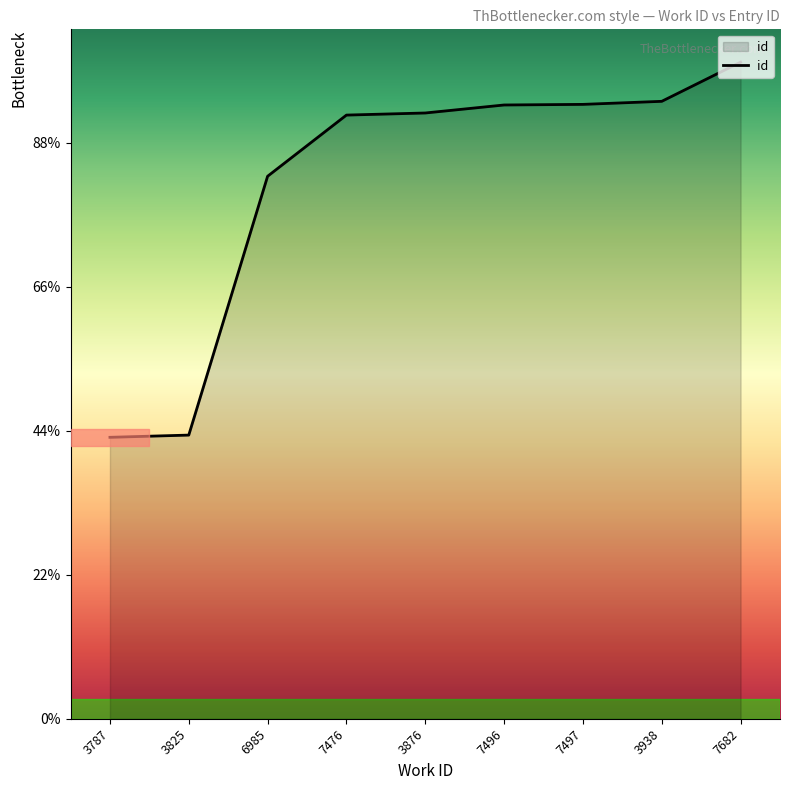

Is this an area chart (filled region under the line)?

Yes